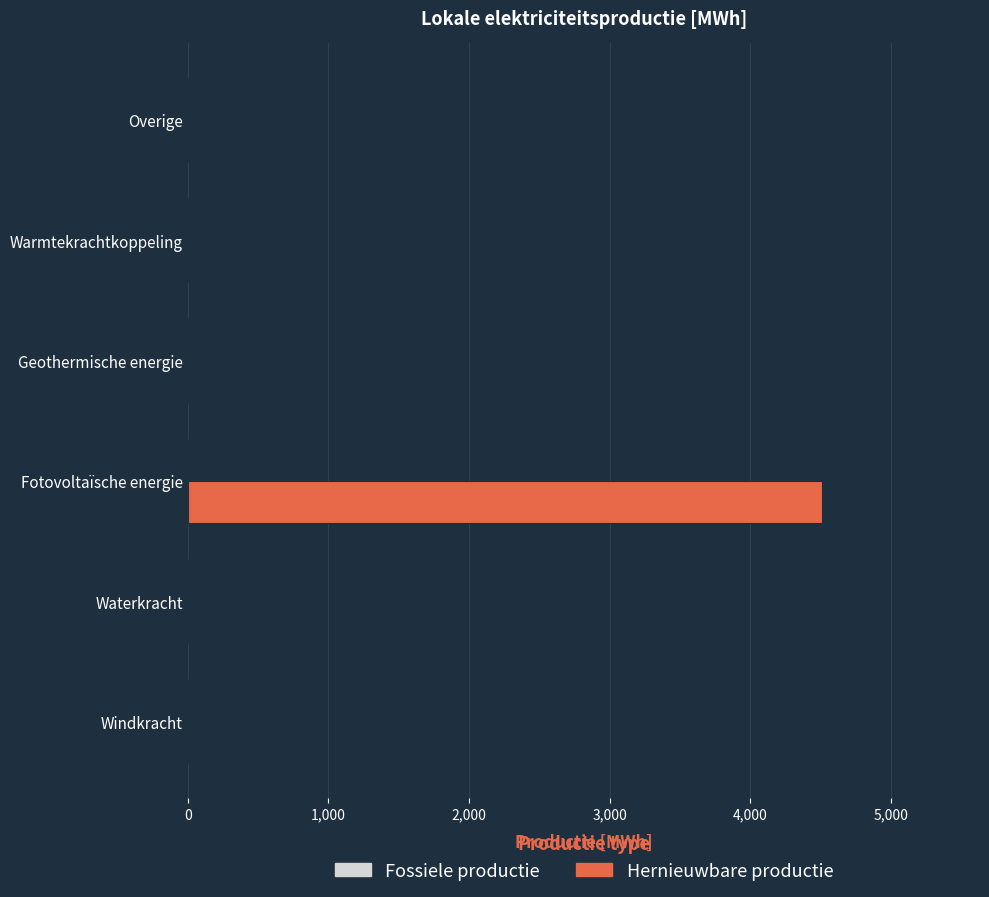

True or false: the data shows 0.0 at Windkracht.

True